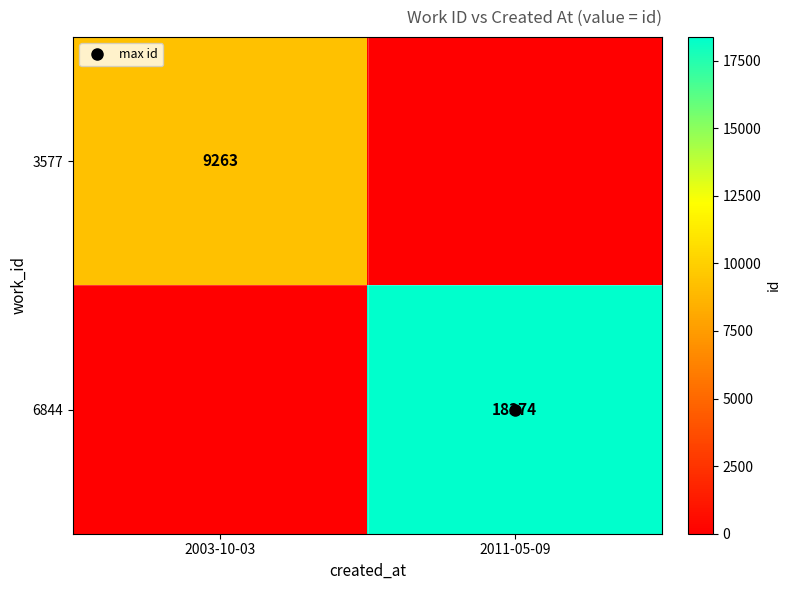

Is the value of 3577 at 2003-10-03 greater than the value of 6844 at 2011-05-09?

No